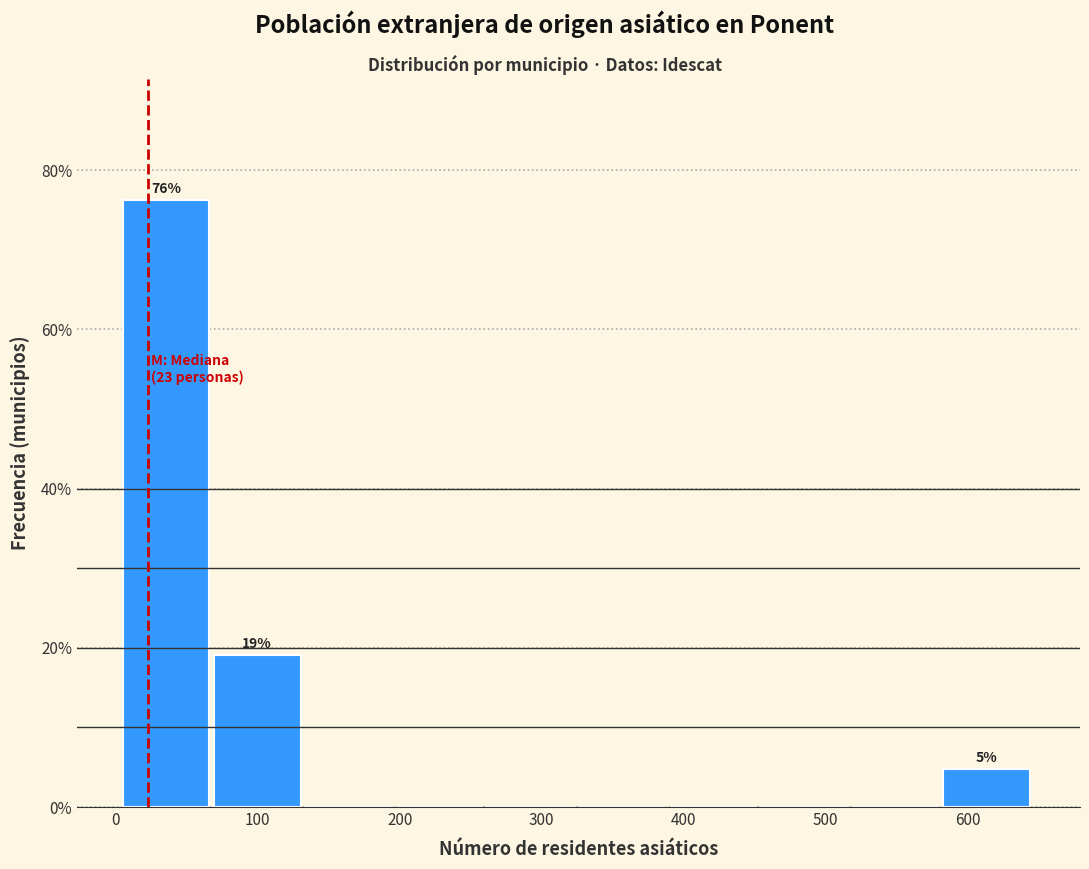

Which range on the x-axis has the tallest bar?

10 to 70